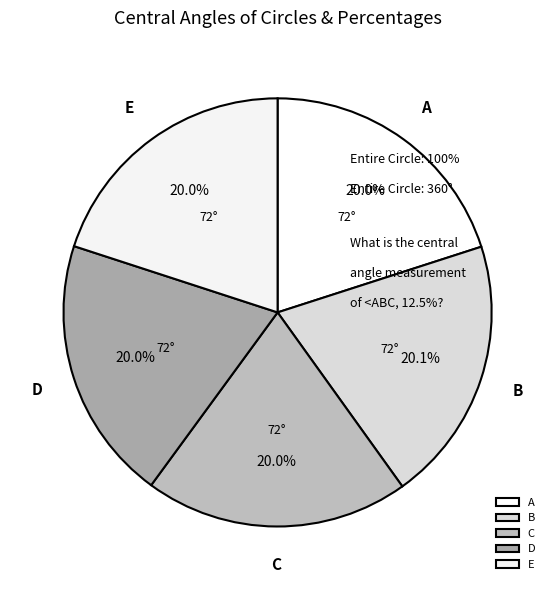

To the nearest percent, what is the average slice percentage?

20%